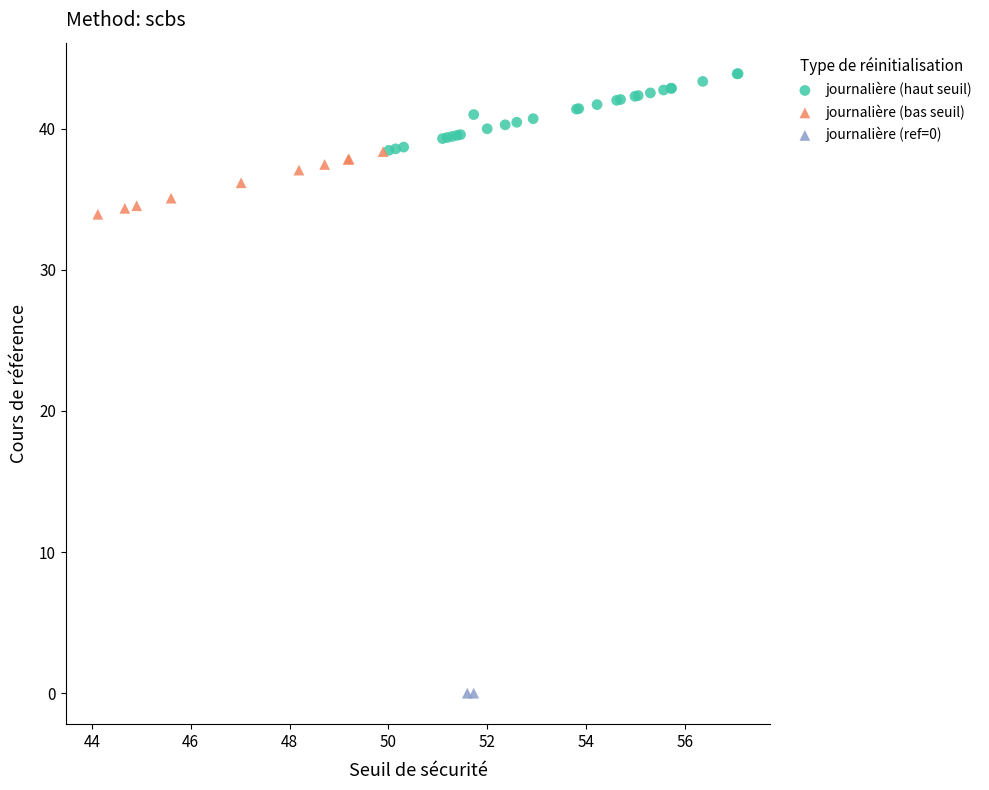

Which series reaches the minimum Y coordinate?

journalière (ref=0)